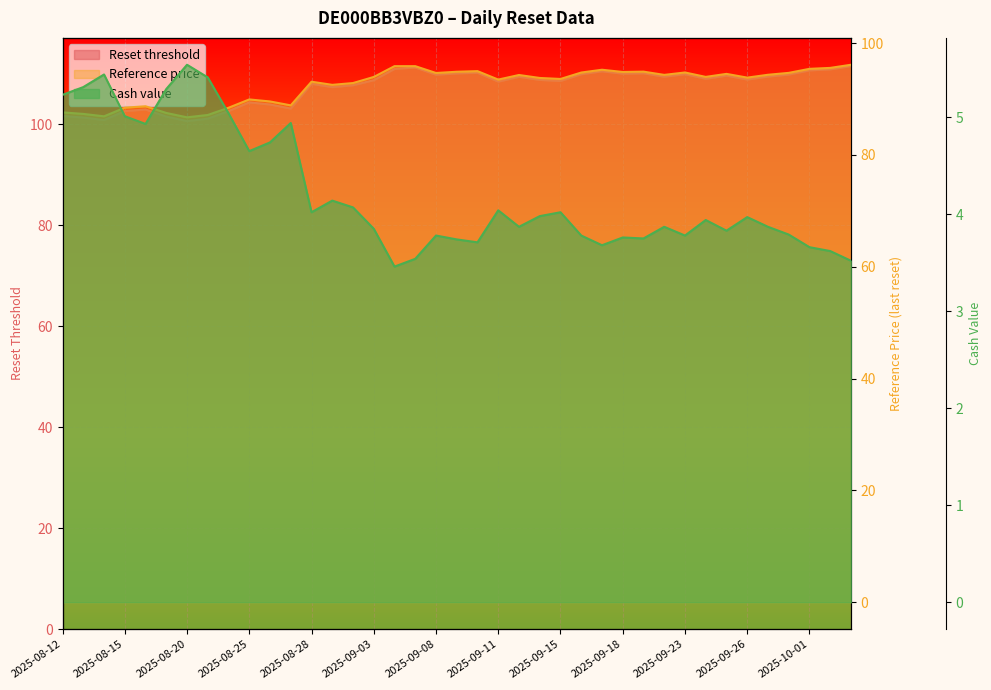

Which series has the largest total across all categories?

Reset threshold